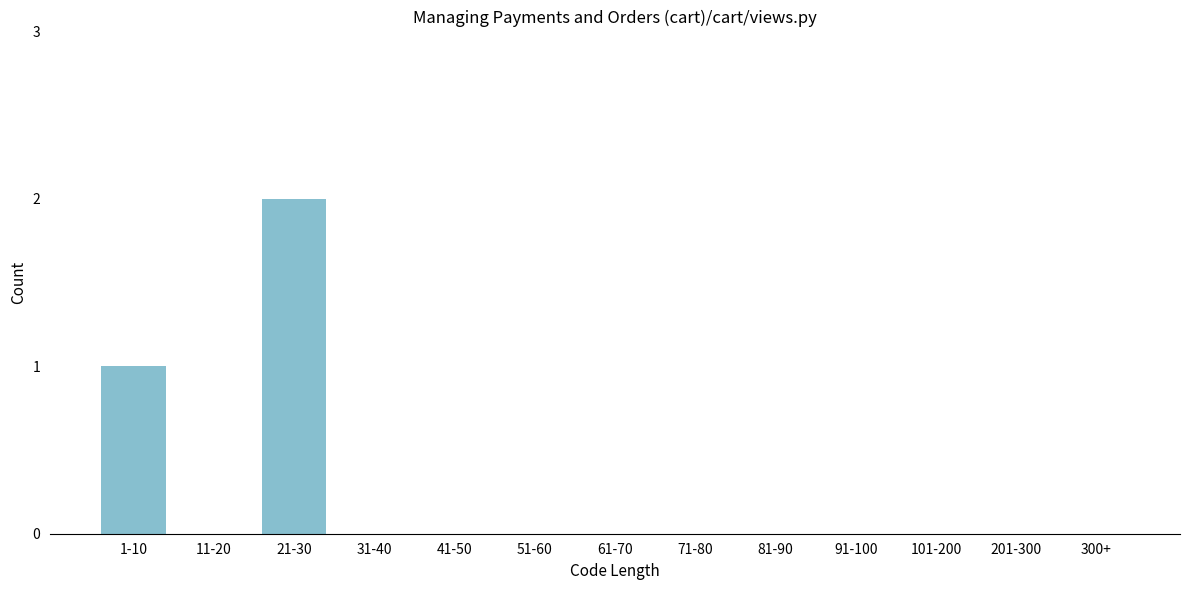

Reading left to right, extract all data points from this chart.

1-10=1	11-20=0	21-30=2	31-40=0	41-50=0	51-60=0	61-70=0	71-80=0	81-90=0	91-100=0	101-200=0	201-300=0	300+=0